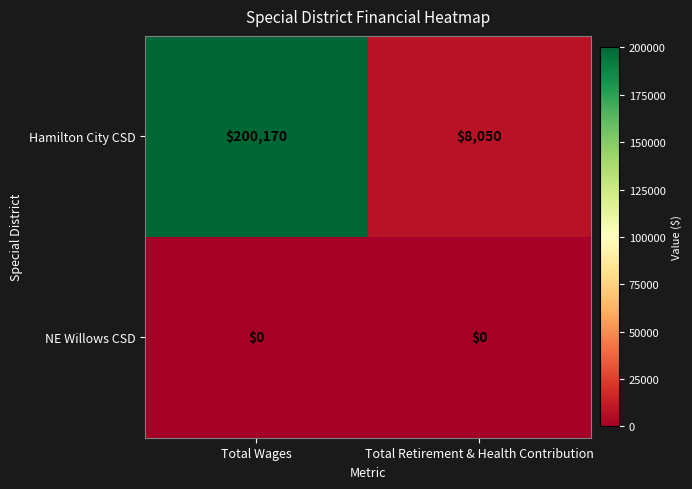

At which category is the sum across all series the highest?

Total Wages